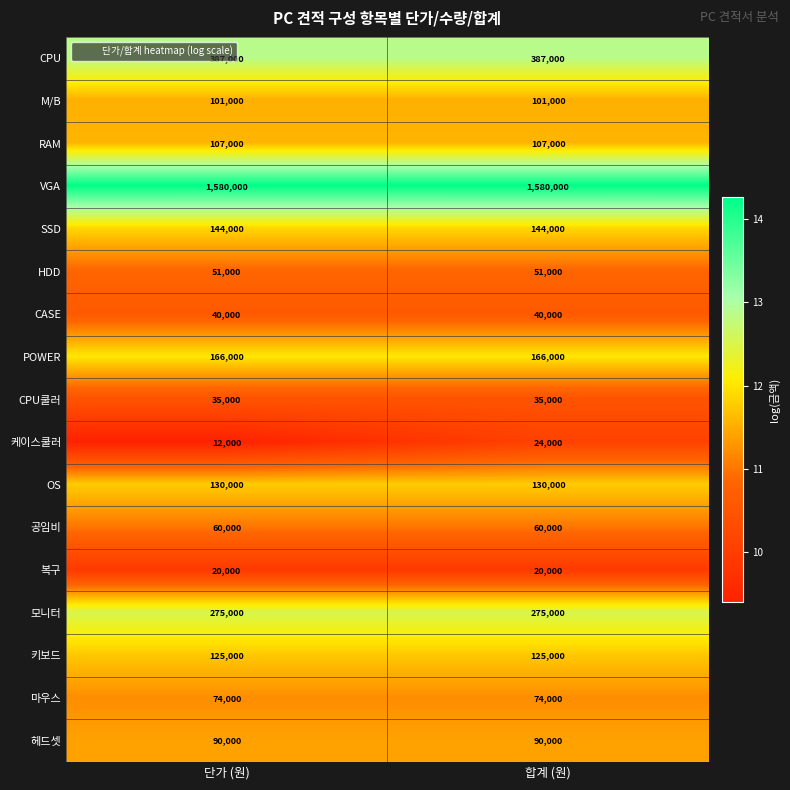

What is the total value across all series at 합계 (원)?

3409000